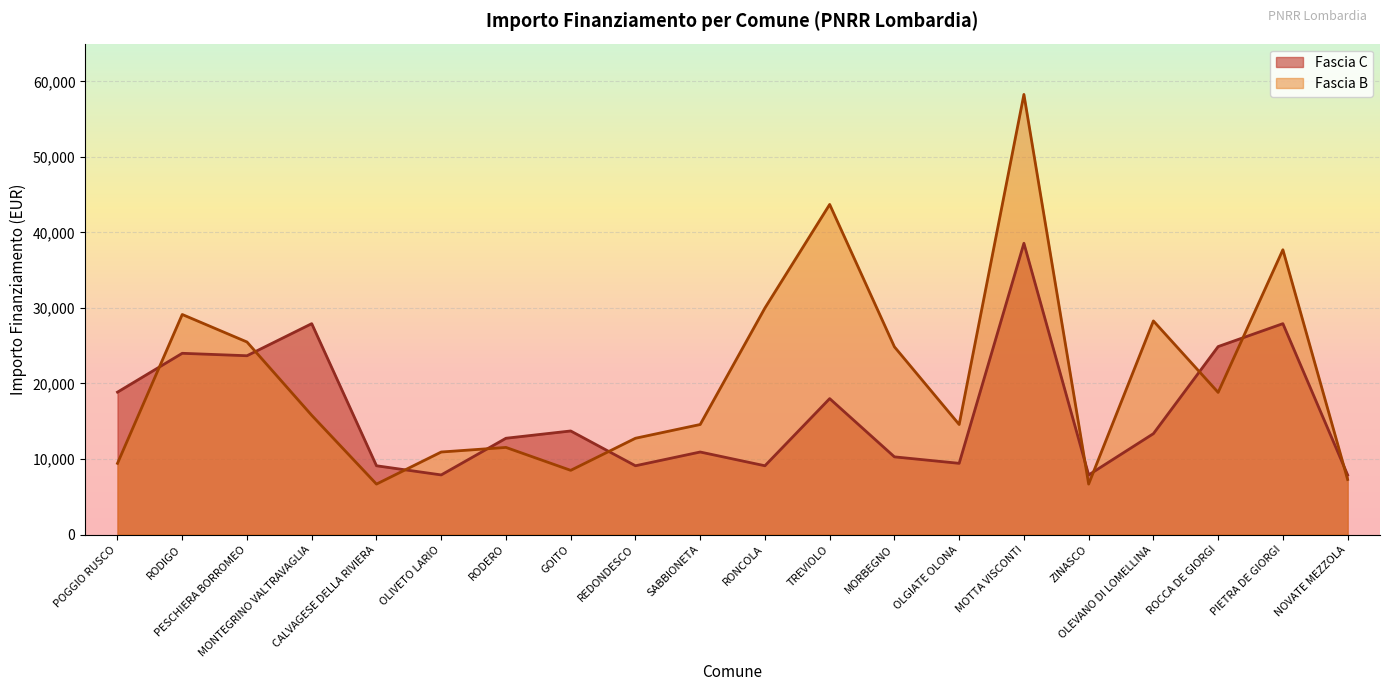

Is it true that Fascia B equals 37708 at PIETRA DE GIORGI?

True